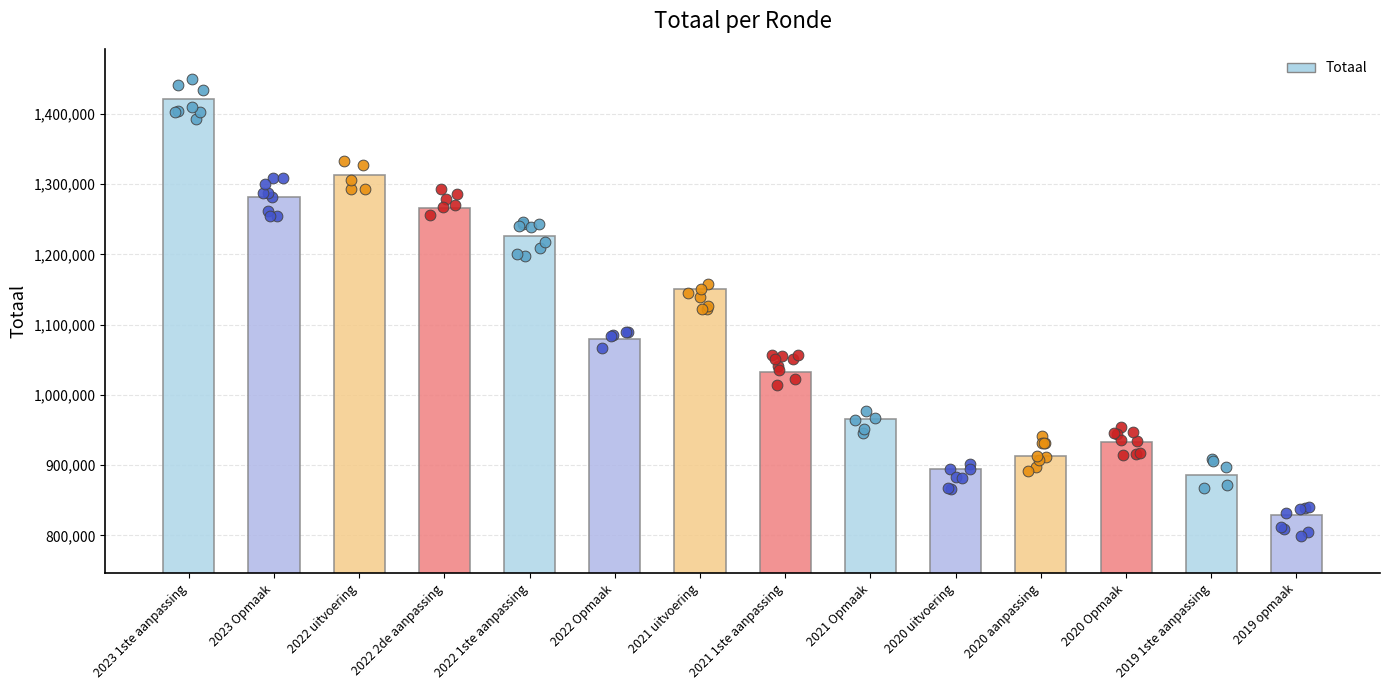

Between 2023 1ste aanpassing and 2022 1ste aanpassing, which is larger?

2023 1ste aanpassing